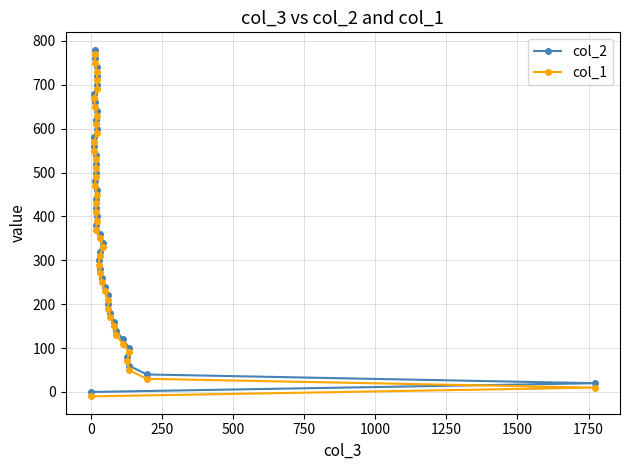

How many categories are shown in the chart?

40